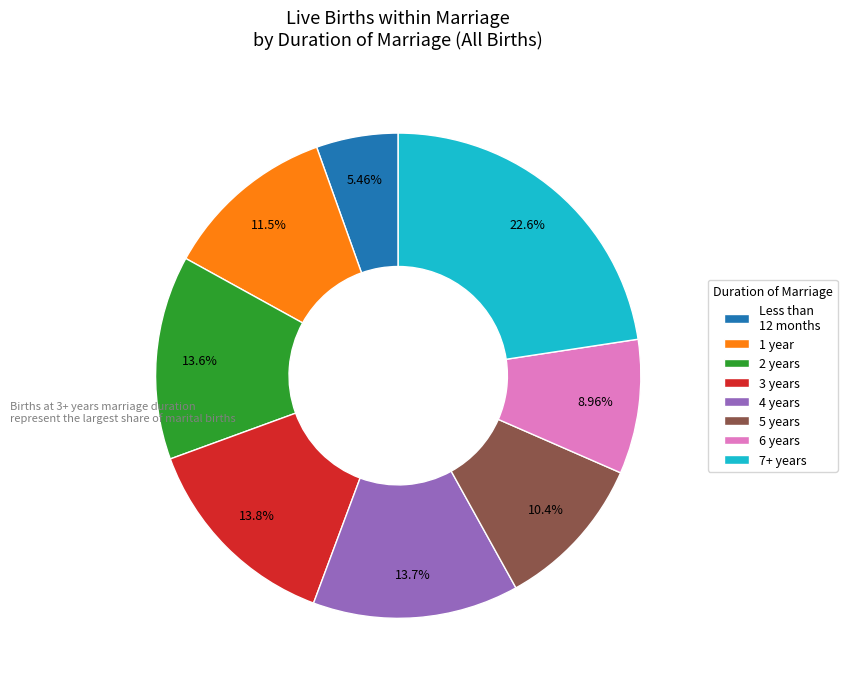

What is the largest slice in the pie chart?

7+ years